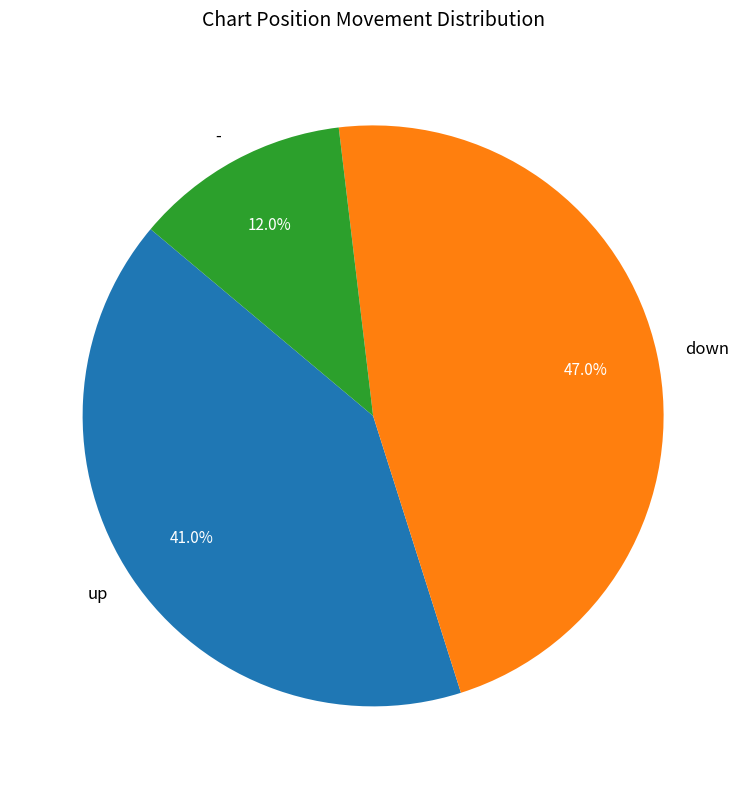

To the nearest percent, what portion does down represent?

47%